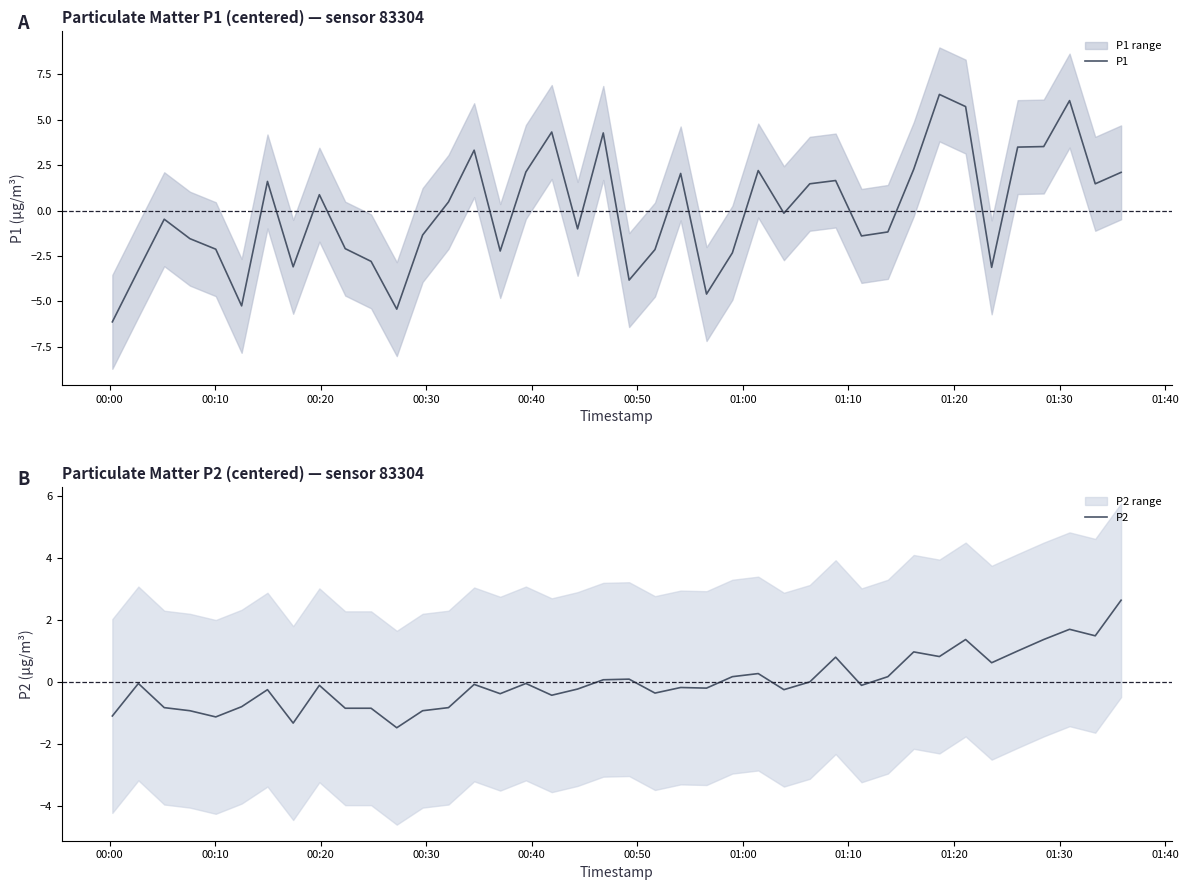

How many data points does each series have?

40